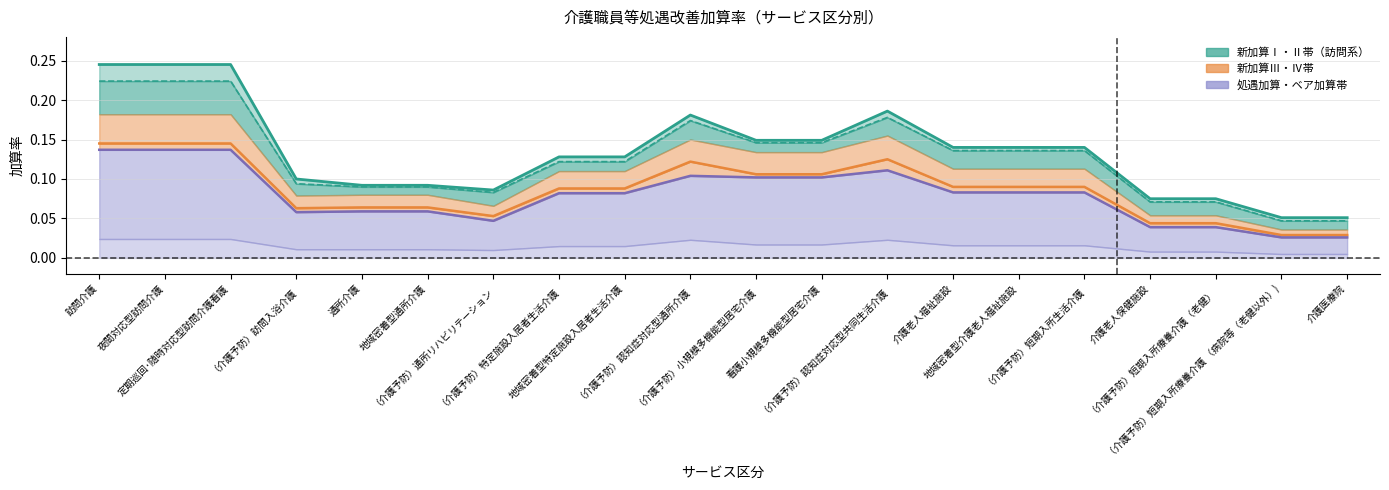

Between （介護予防）特定施設入居者生活介護 and 地域密着型介護老人福祉施設, which series saw the biggest shift?

新加算Ⅱ